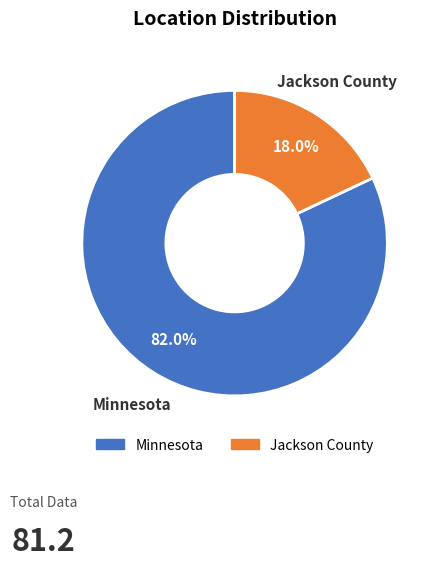

Rank the categories by value from lowest to highest.

Jackson County, Minnesota